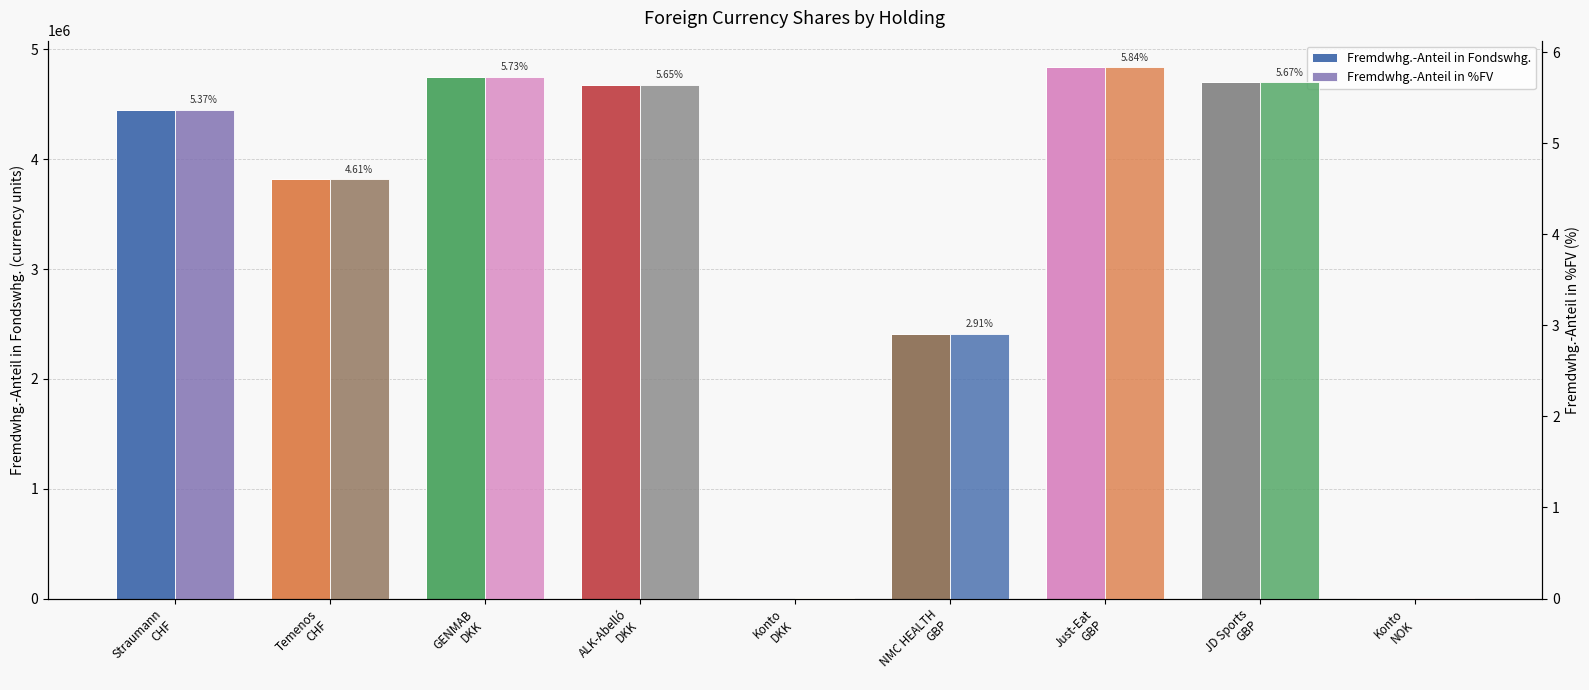

What is the difference between the maximum and second lowest values in the Fremdwhg.-Anteil in %FV series?

5.8